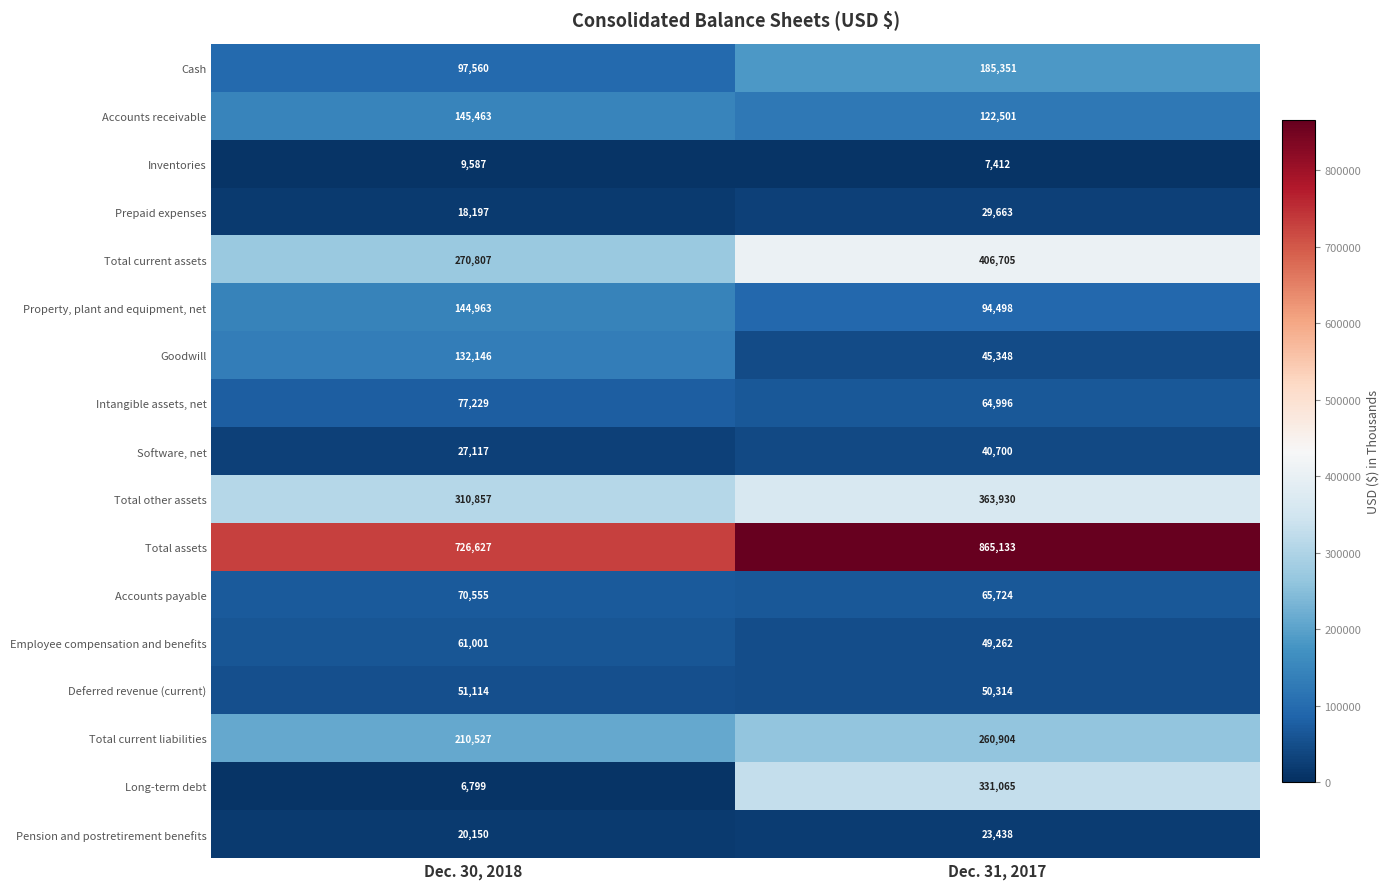

At how many categories does at least one series exceed 27127?

2